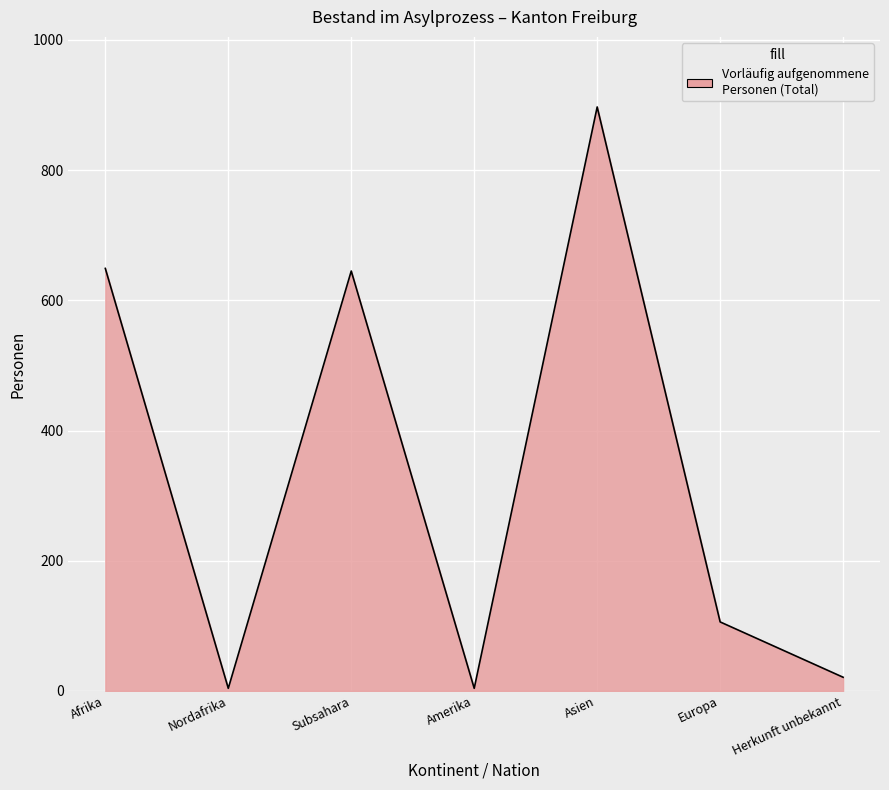

What is the difference between the maximum and minimum values?

893